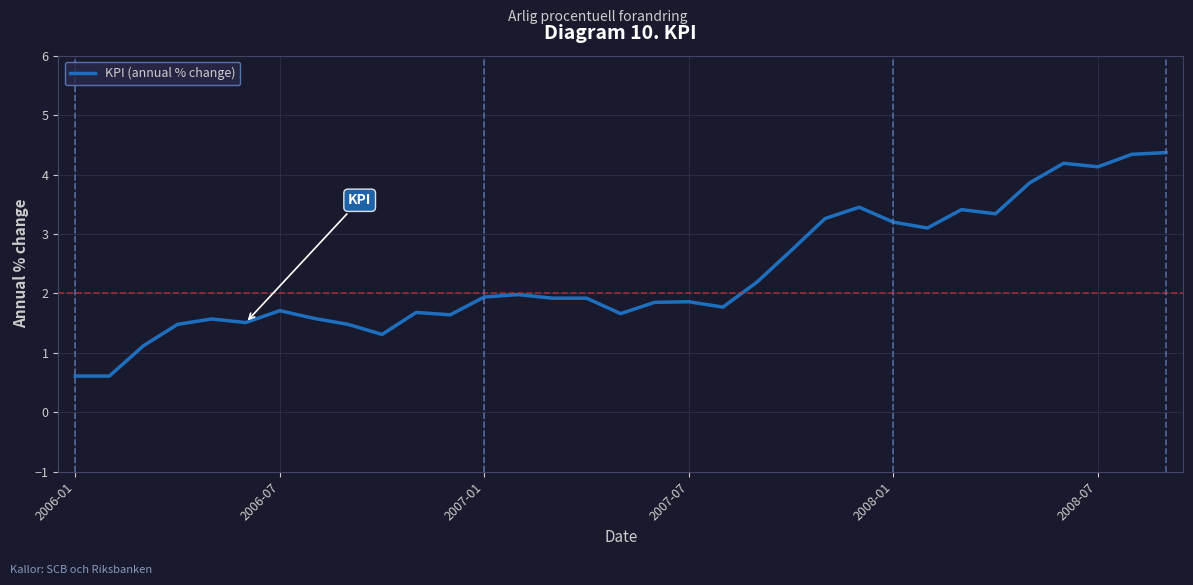

Does the chart have visible grid lines?

Yes